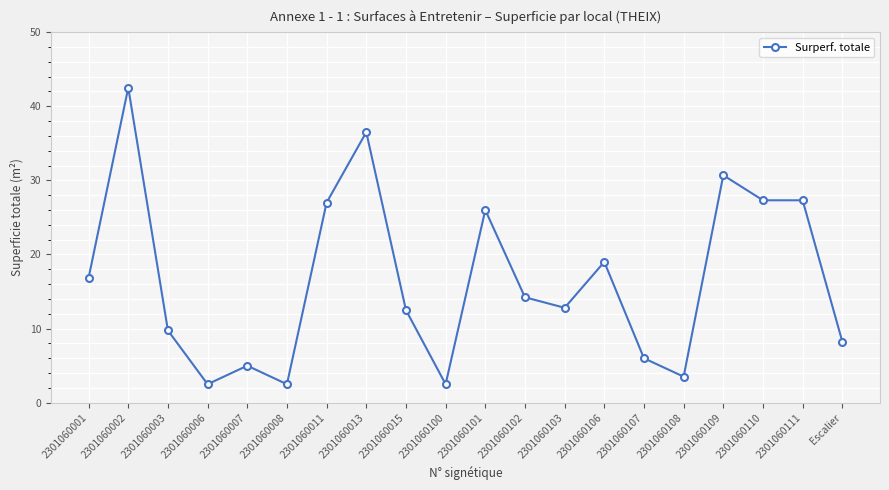

What is the value of the 19th point from the left?

27.3